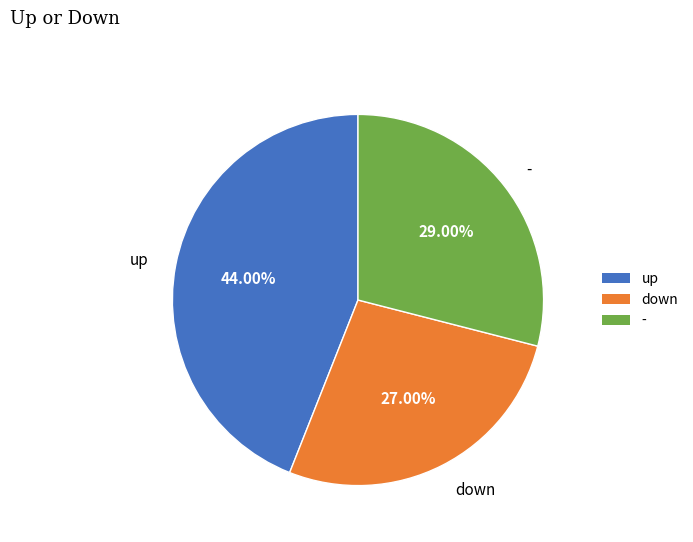

What portion of the pie excludes up?

56.0%